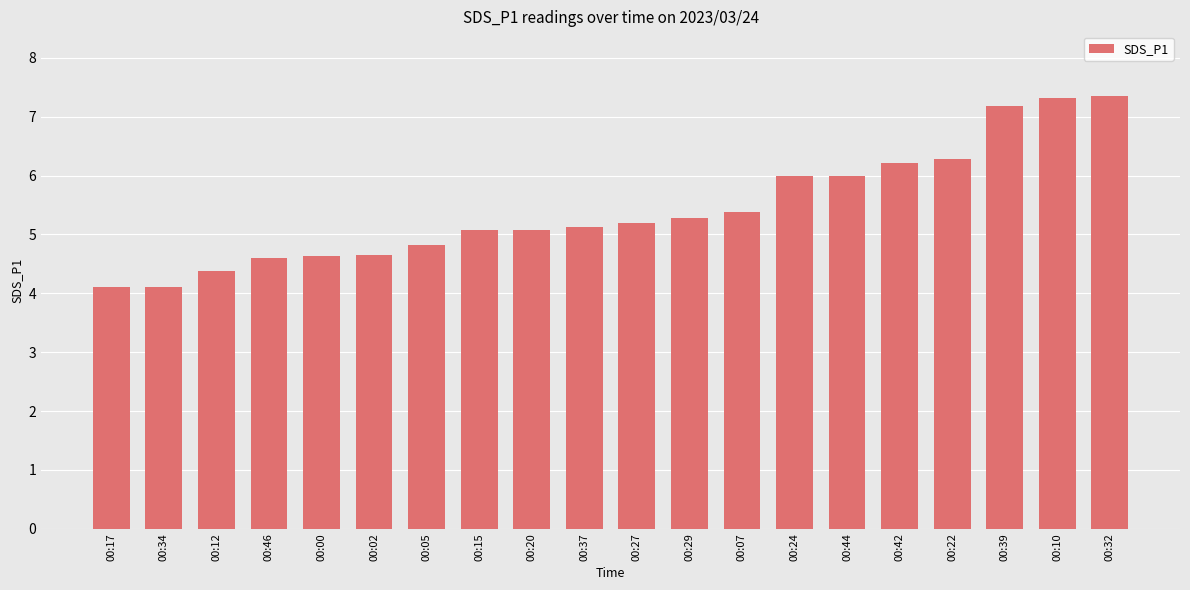

What is the sum of all values?

108.8